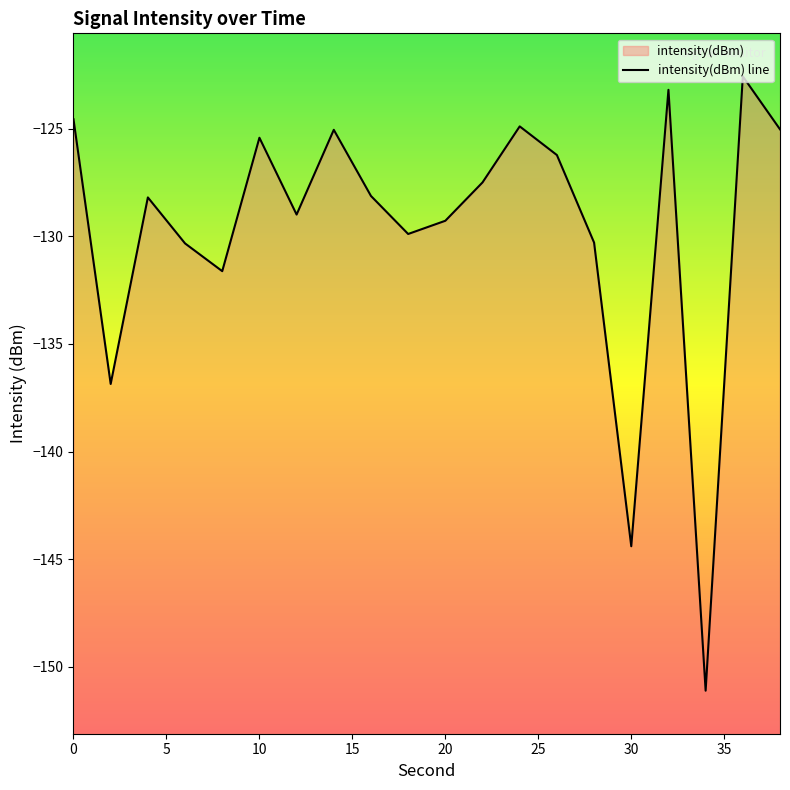

Which category has the highest value across all series?

36